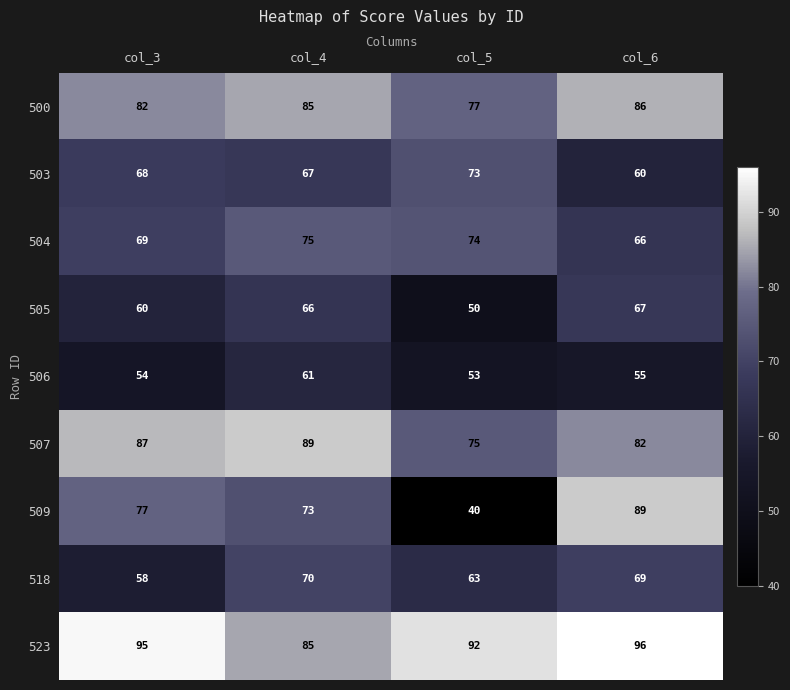

What is the approximate value of 503 at col_3, to the nearest 5?

70